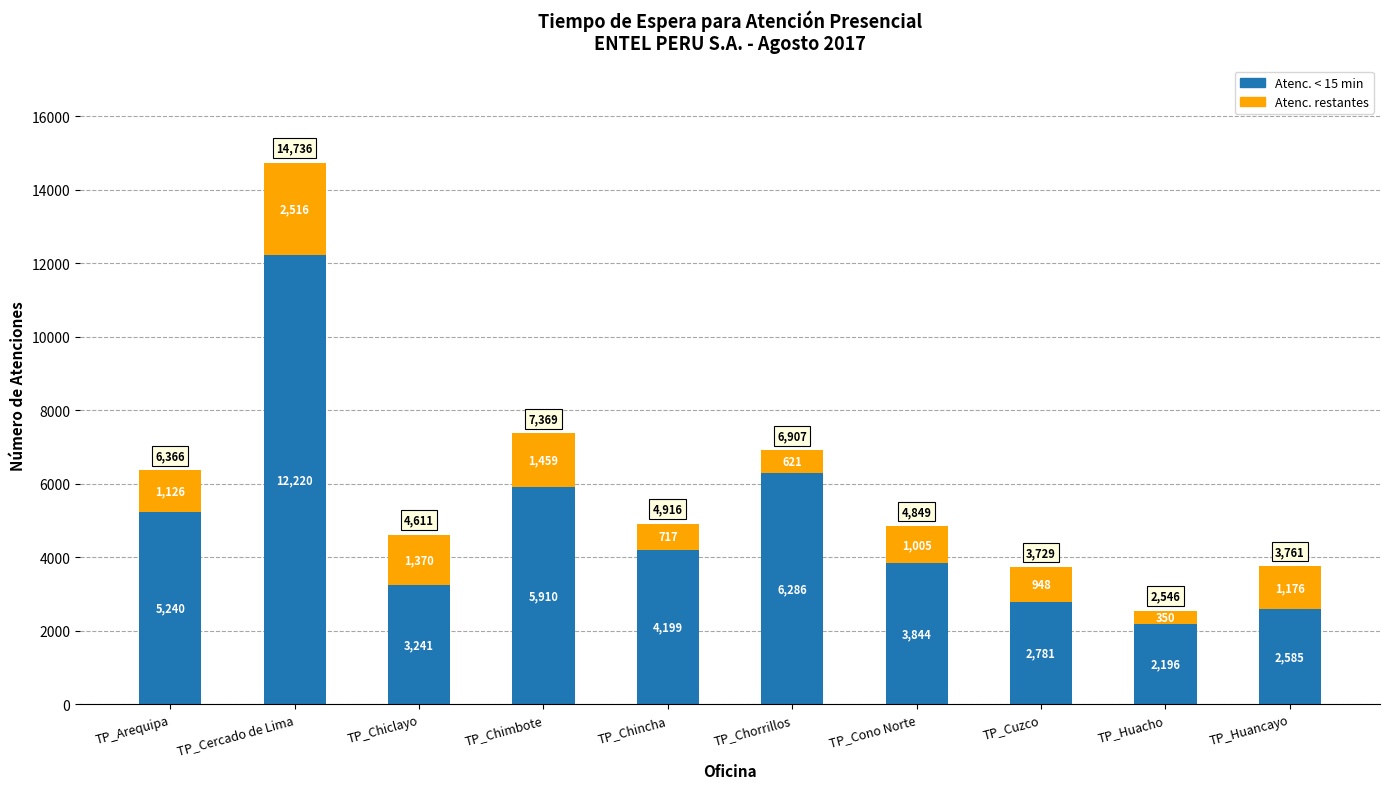

At which label does Atenc. < 15 min reach its minimum?

TP_Huacho